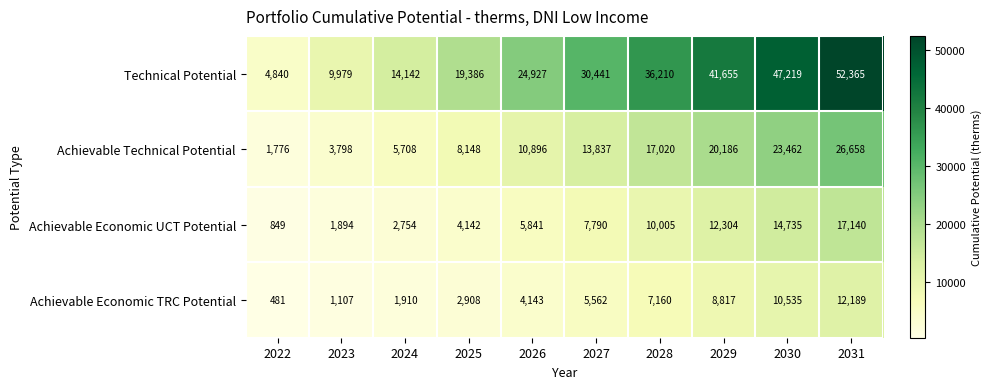

Which series has the widest spread of values?

Technical Potential